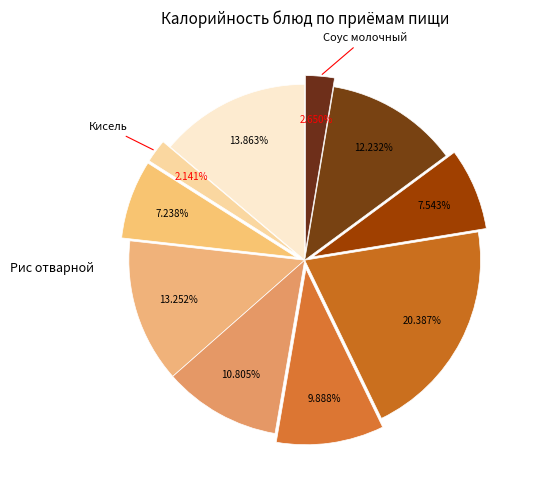

How many segments does this pie chart have?

10